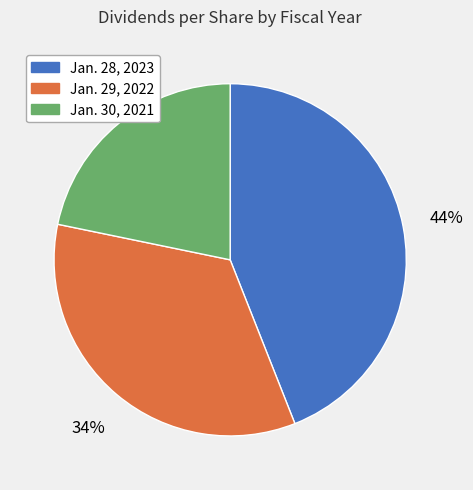

The Jan. 30, 2021 slice represents 16% of the pie. True or false?

False